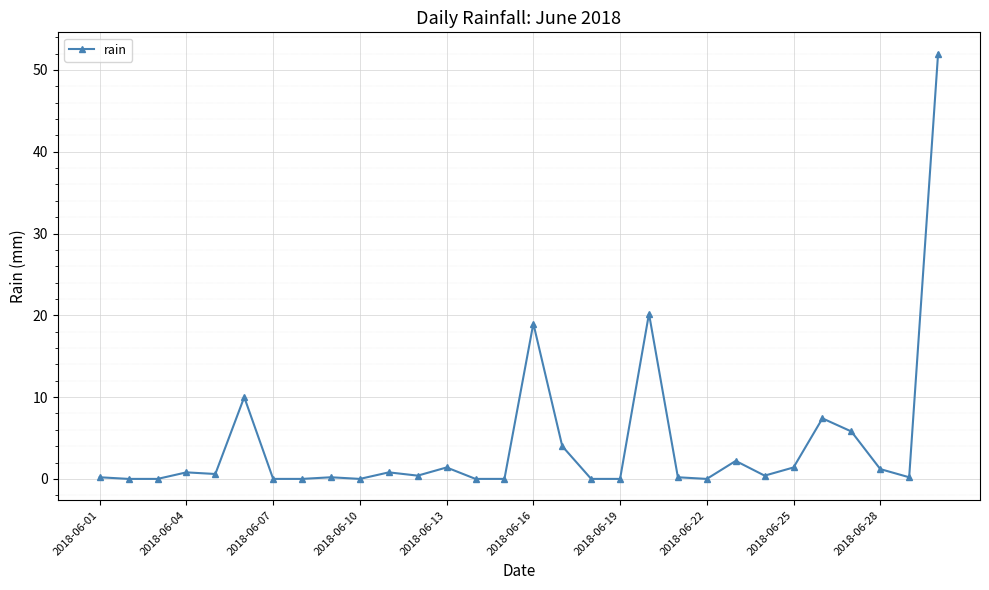

What is the sum of all values?

128.4